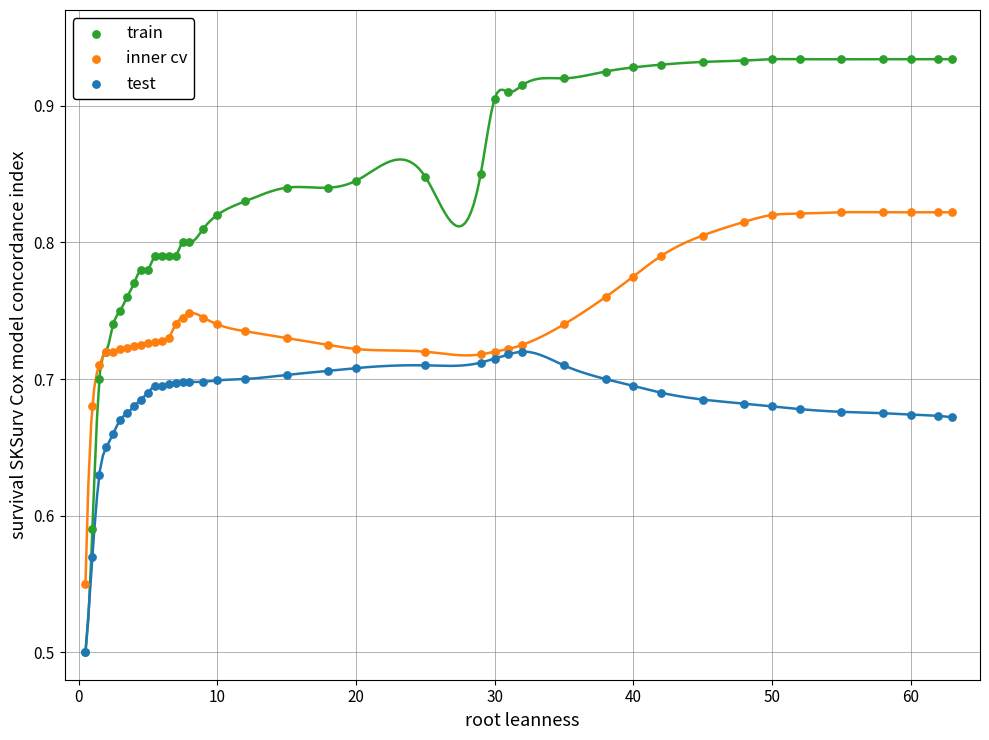

What are all the series names shown in the legend?

train, inner cv, test